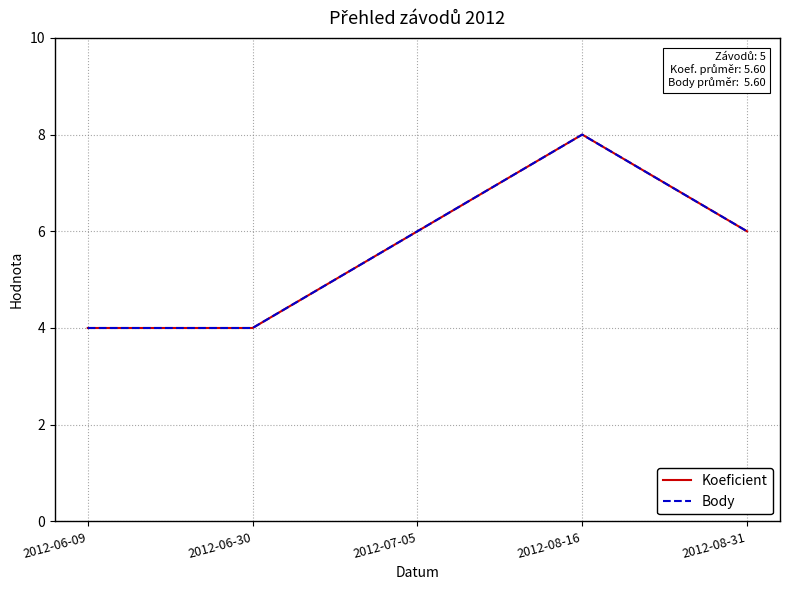

What is the difference between the maximum and second lowest values in the Koeficient series?

4